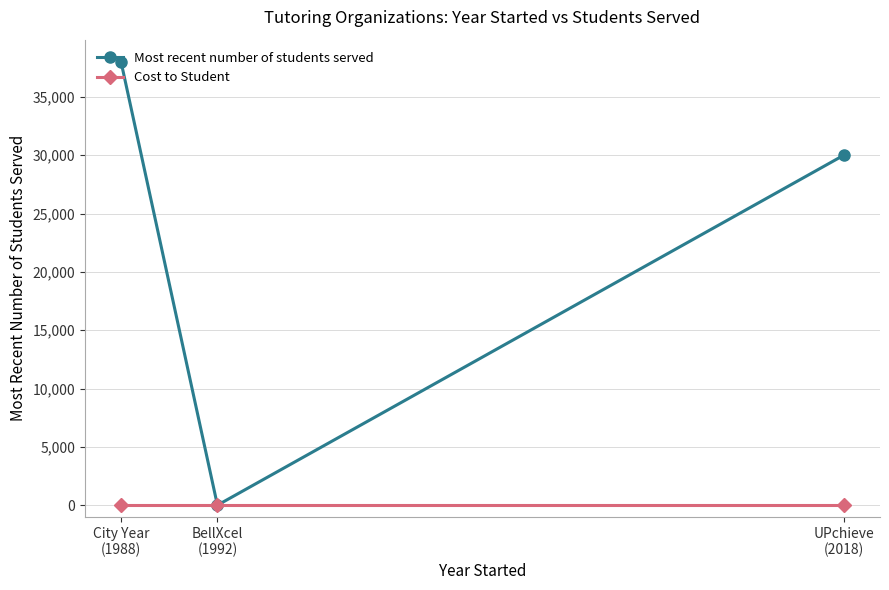

Which series has the largest total across all categories?

Most recent number of students served